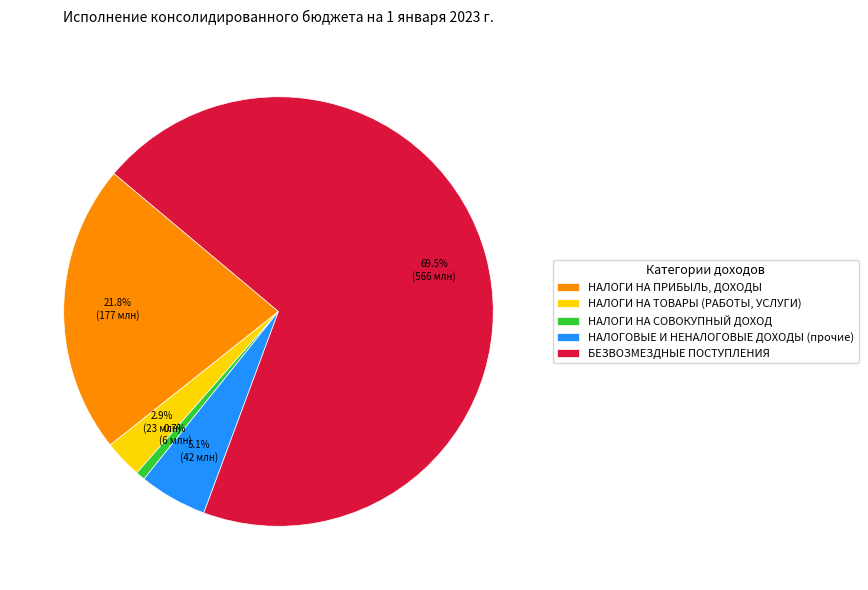

Is the sum of НАЛОГОВЫЕ И НЕНАЛОГОВЫЕ ДОХОДЫ (прочие) and НАЛОГИ НА ТОВАРЫ (РАБОТЫ, УСЛУГИ) greater than half?

No